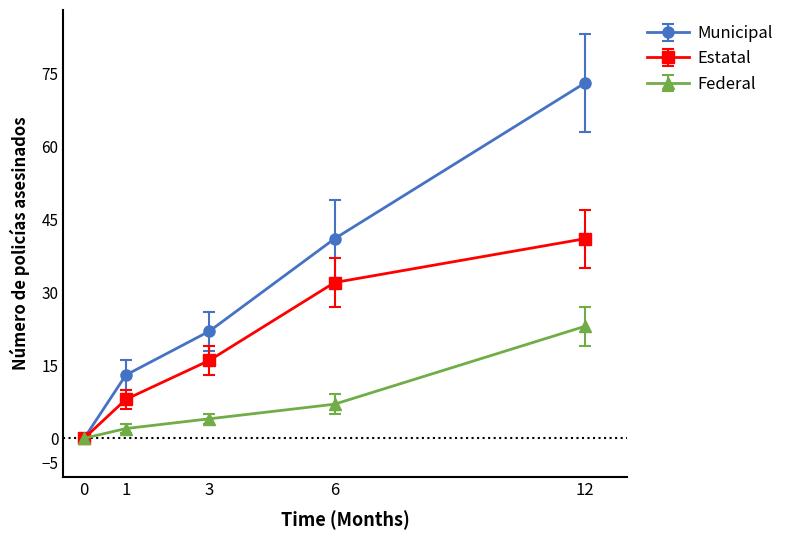

Reading right to left, transcribe all the data shown in this chart.

Municipal: 73	41	22	13	0
Estatal: 41	32	16	8	0
Federal: 23	7	4	2	0